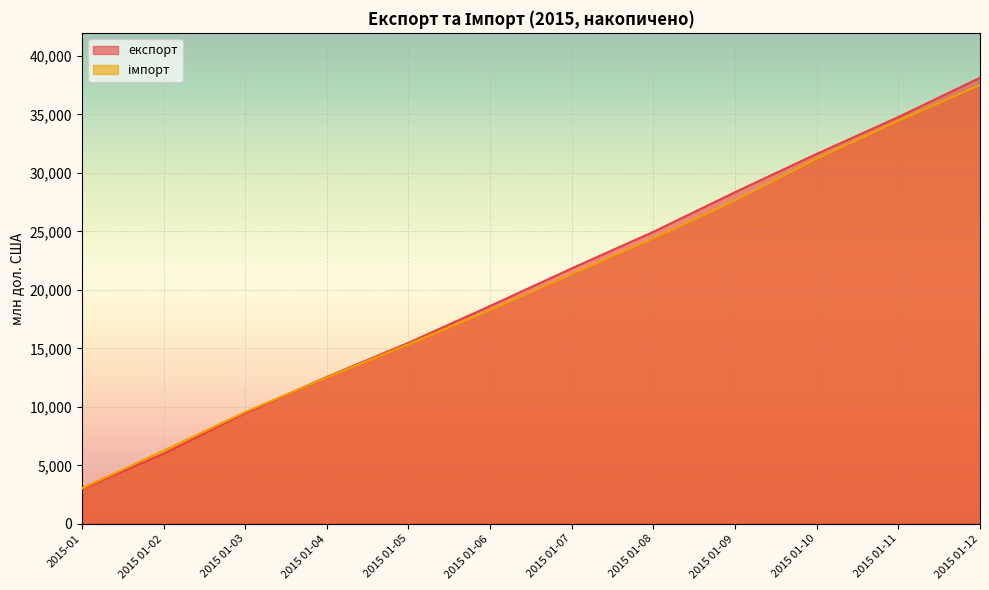

What is the sum of the імпорт values at 2015 01-03 and 2015-01?

12602.1